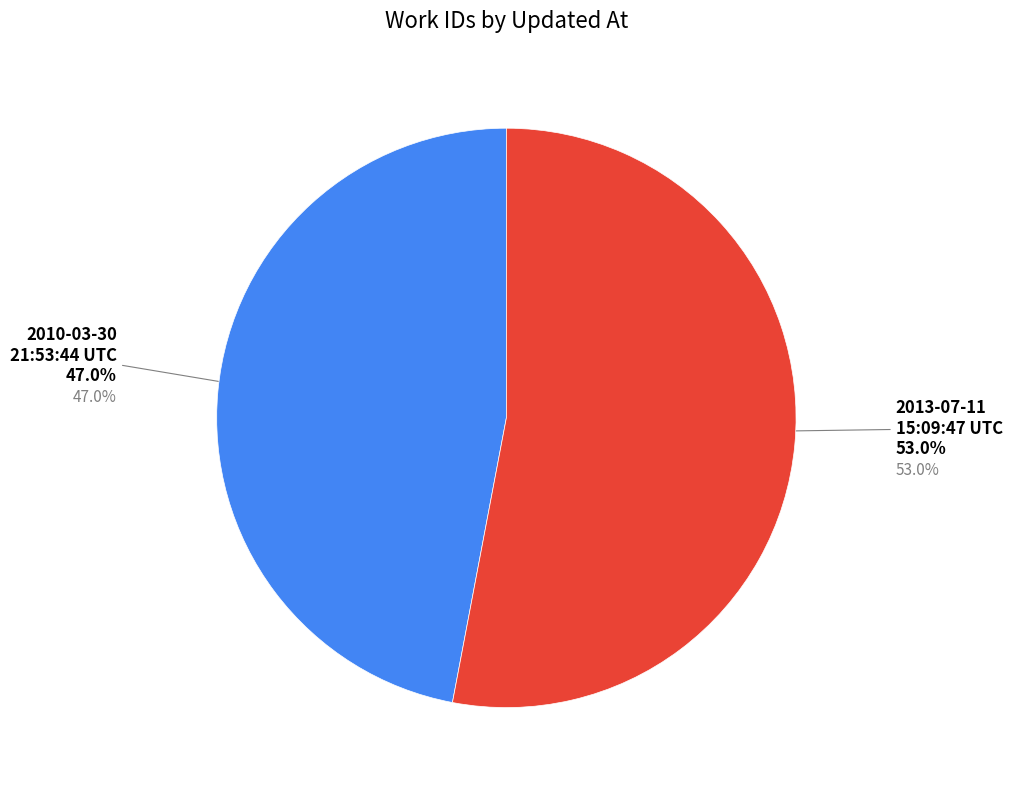

Does 2010-03-30 21:53:44 UTC account for over 50% of the chart?

No